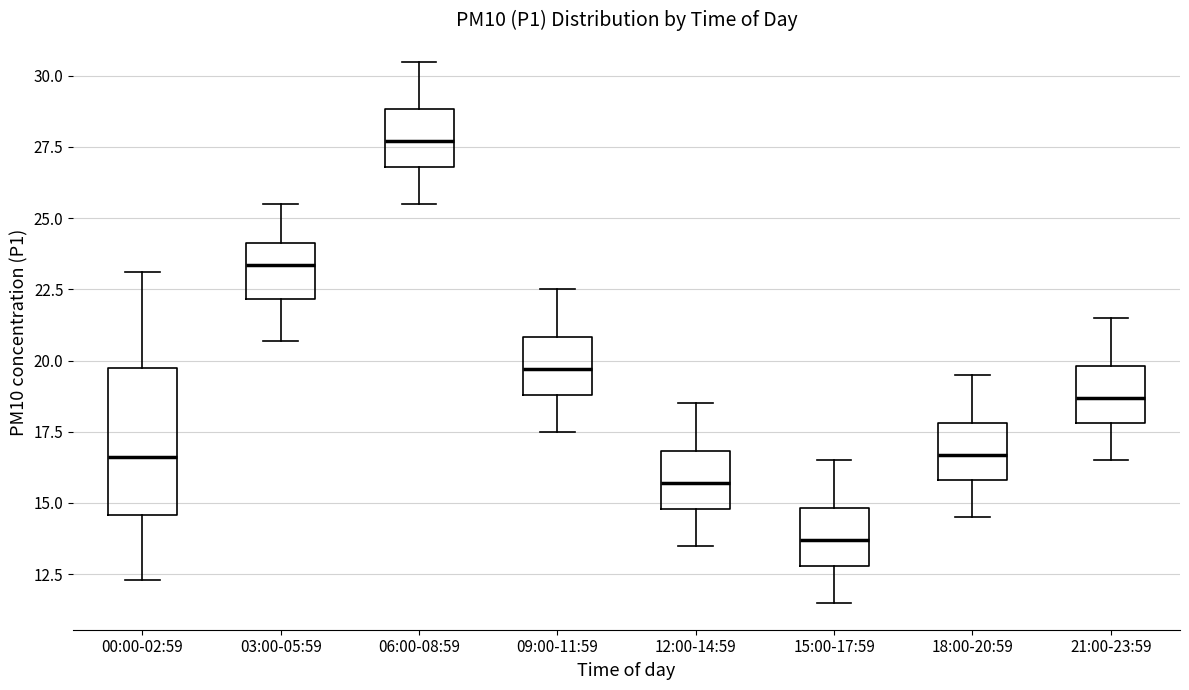

Where does the lower whisker of the box for 00:00-02:59 end on the y-axis? The values are not printed on the chart, so give them approximately, as read against the axis.

12.5